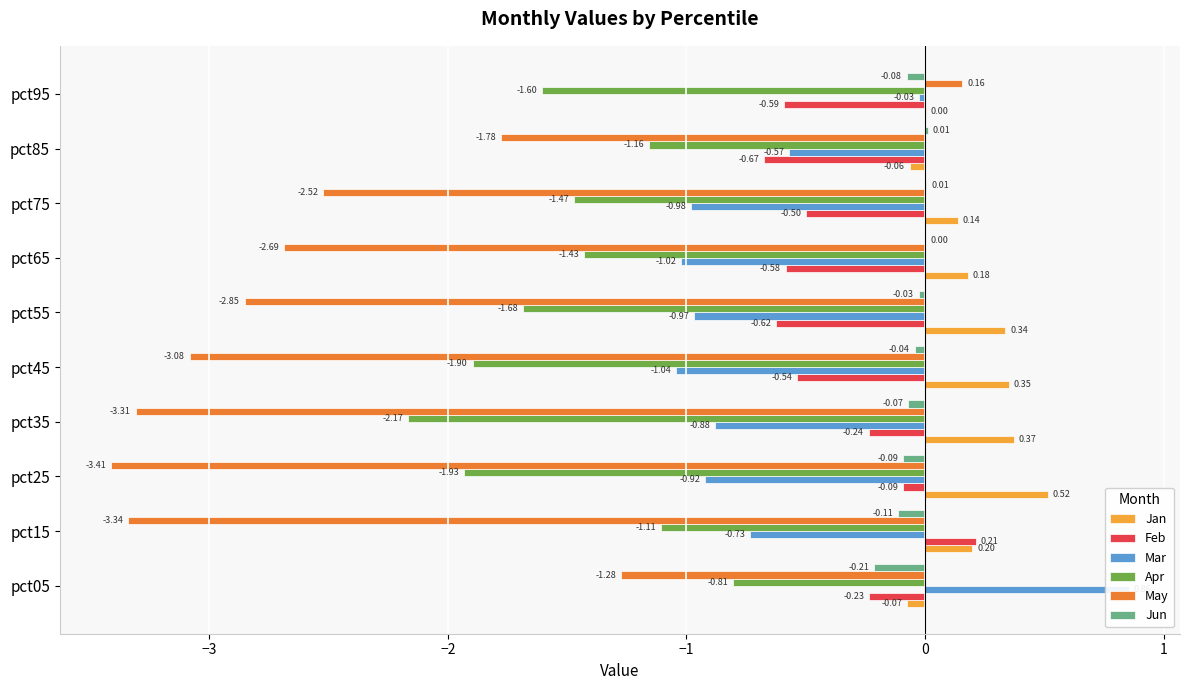

How many bars are there in total?

60